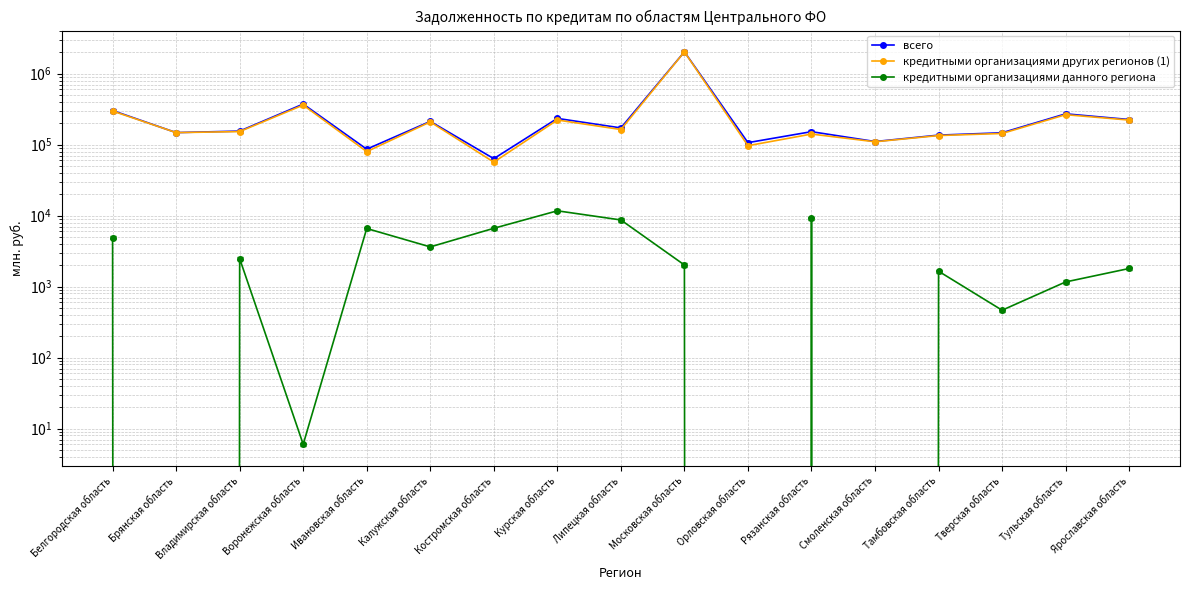

True or false: кредитными организациями других регионов (1) has a value of 88647 at Костромская область.

False